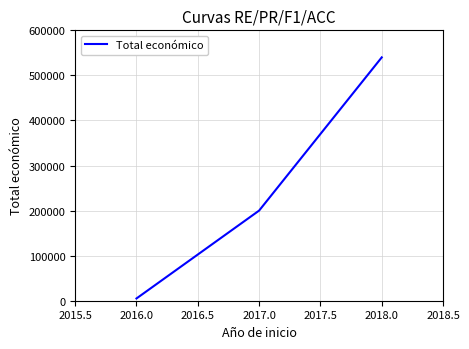

The value at 2017.0 is 199997. True or false?

True